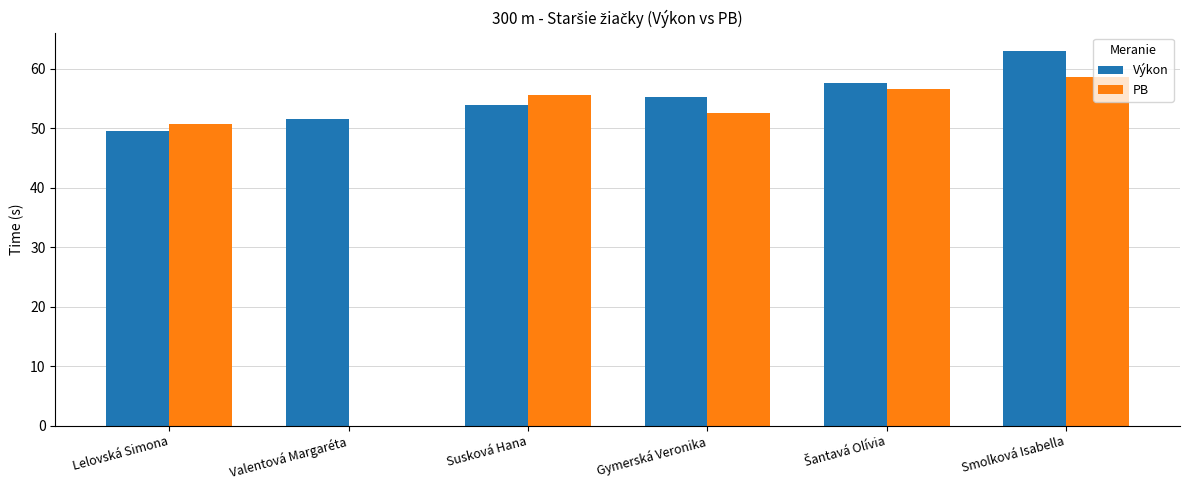

Which series changed the most between Lelovská Simona and Susková Hana?

PB